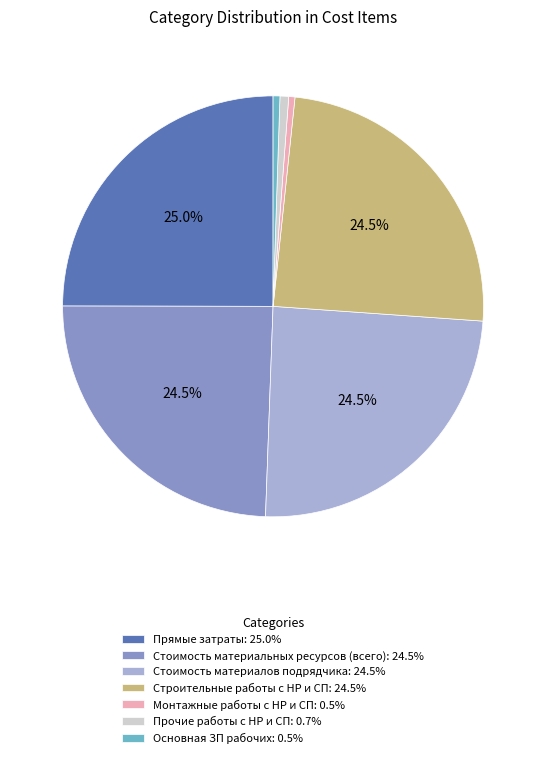

Count the number of slices in the pie.

7